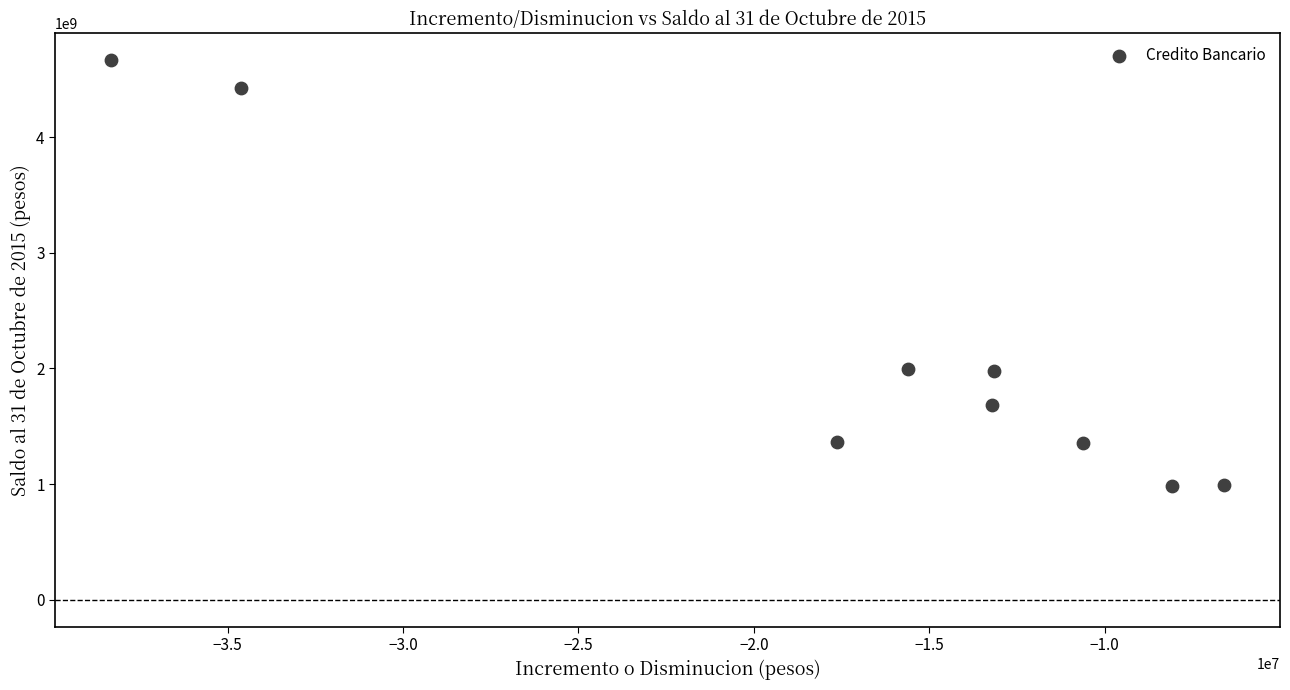

What is the average X value?

-17538934.7